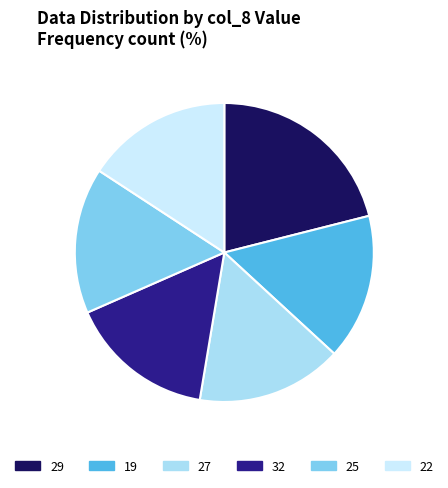

Is there a majority slice in this chart?

No